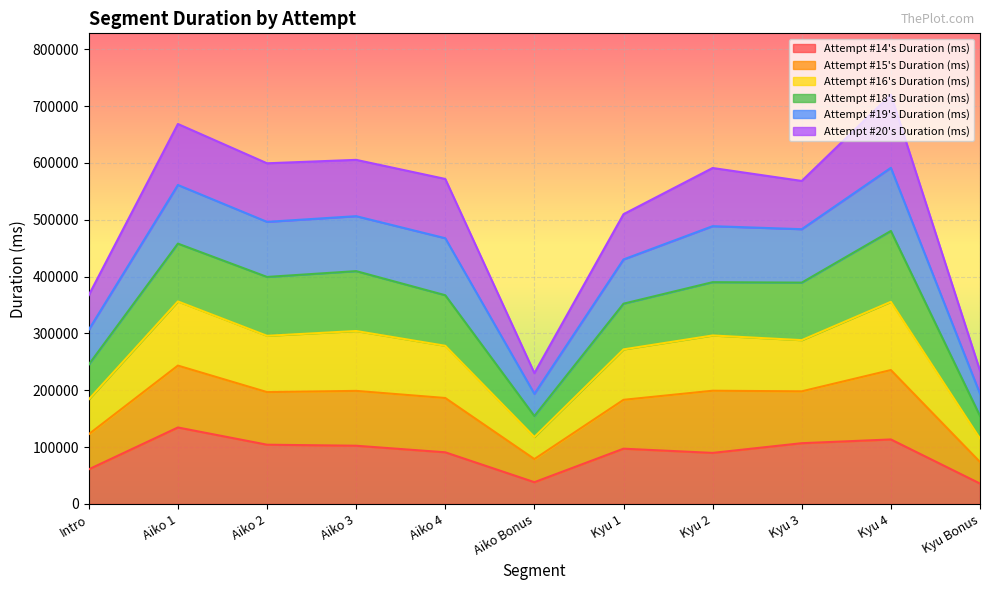

At which category does Attempt #16's Duration (ms) reach its first local valley?

Aiko 2